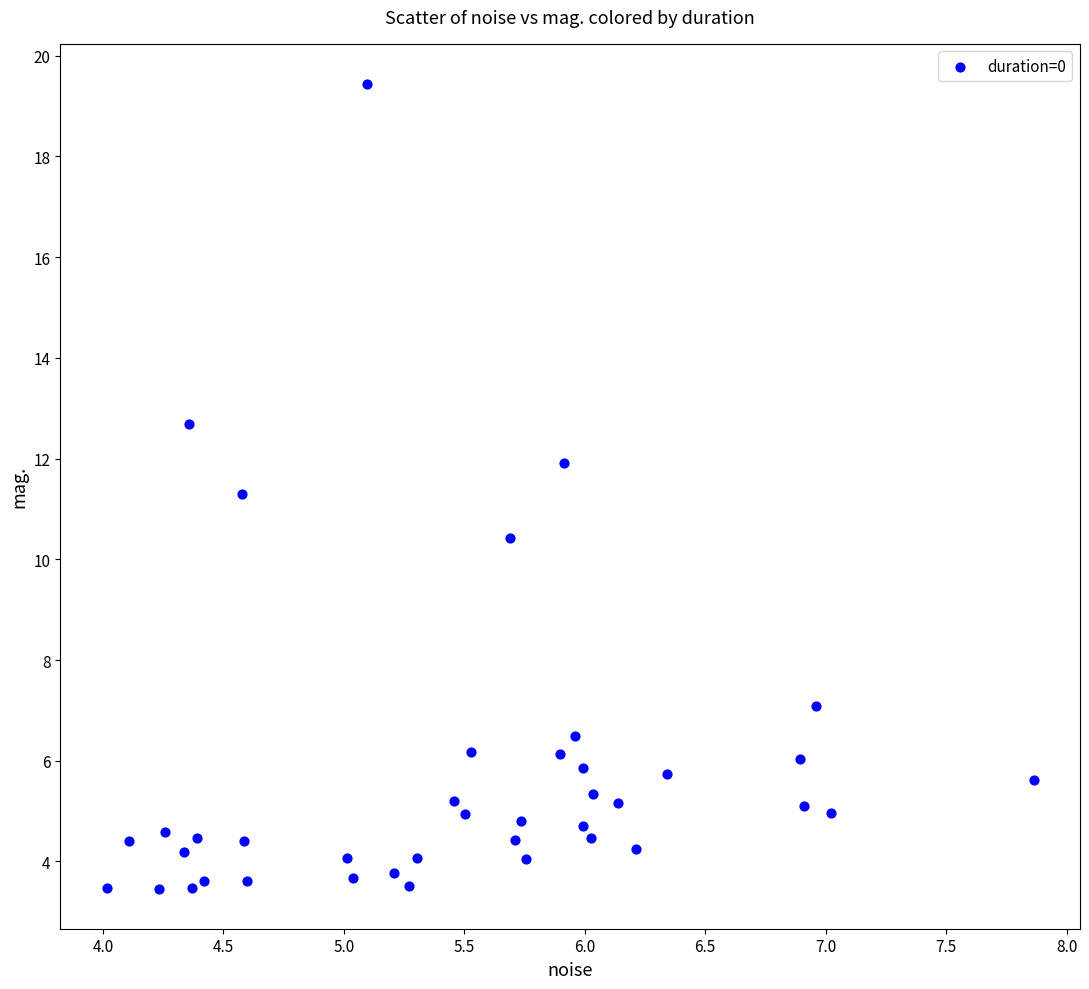

What Y value in the scatter plot is closest to 11?

11.3